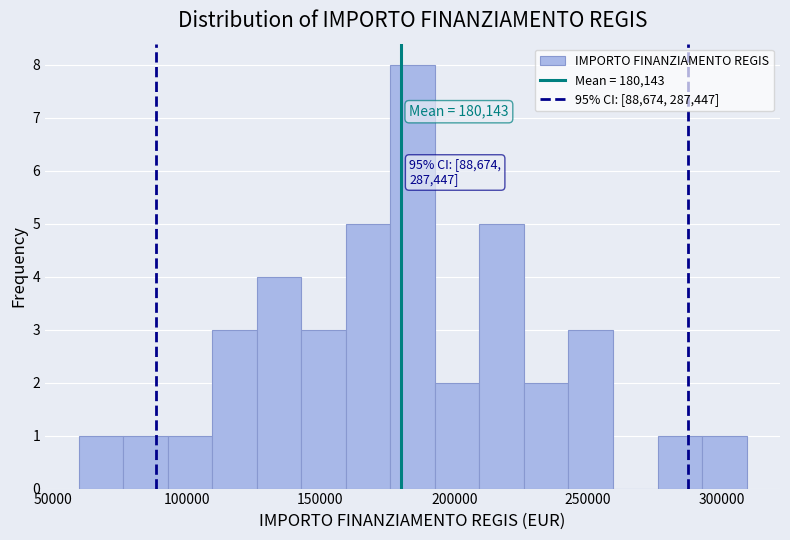

Read against the x-axis, roughly where is the centre of the tallest bar?

185000